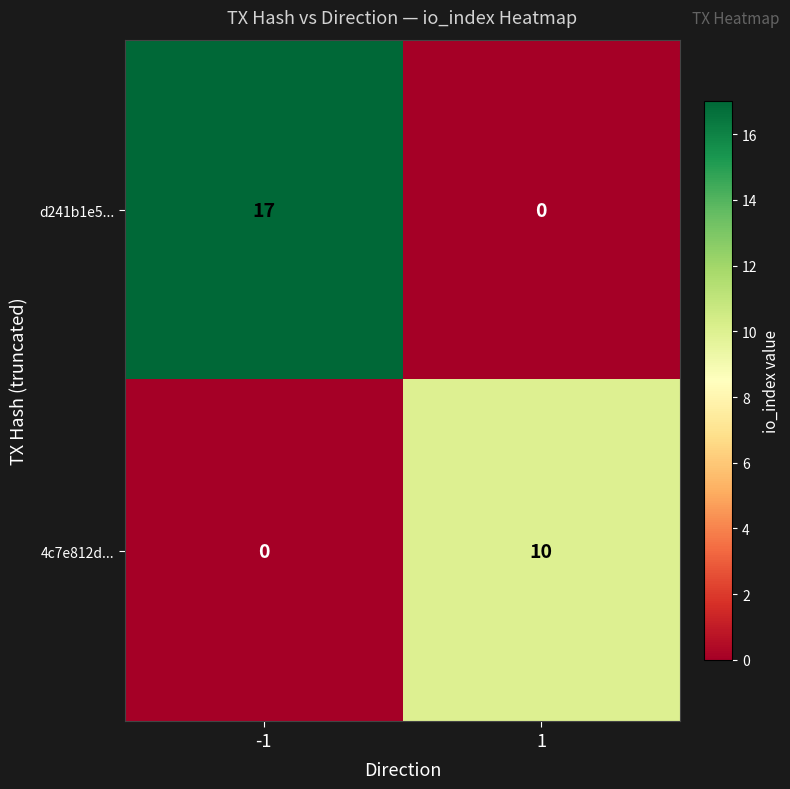

Is it true that 4c7e812d... equals 7 at -1?

False